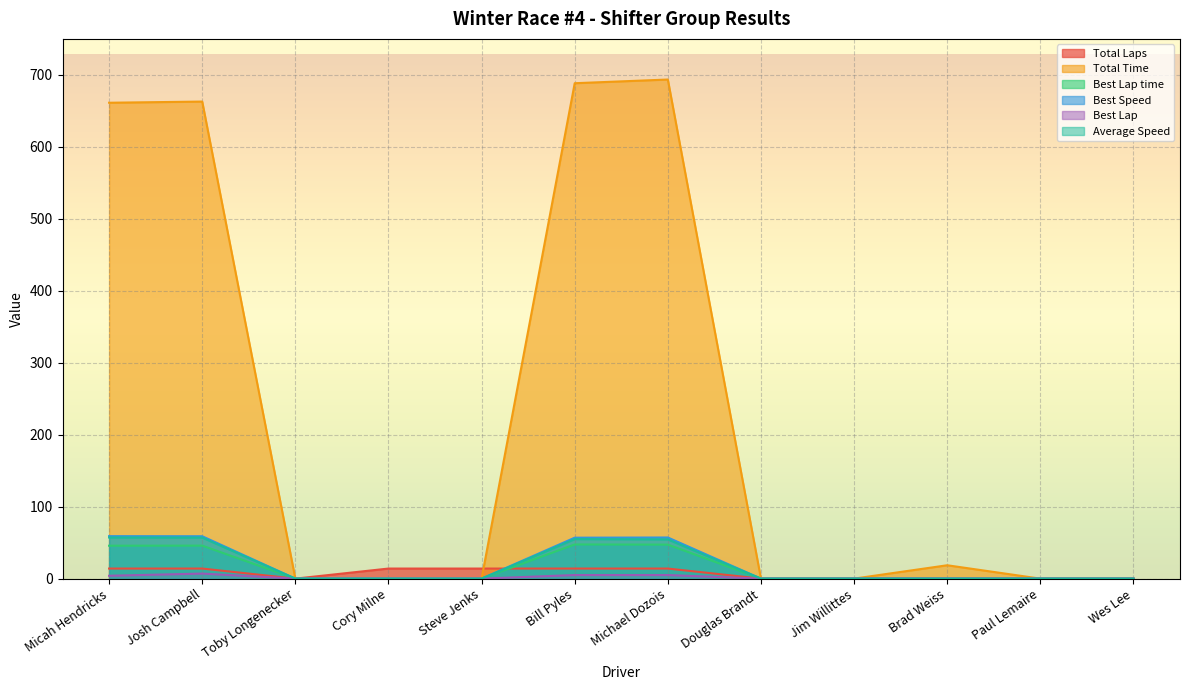

Reading left to right, what are all the values shown in this chart?

Total Laps: Micah Hendricks=14.0	Josh Campbell=14.0	Toby Longenecker=0.0	Cory Milne=14.0	Steve Jenks=14.0	Bill Pyles=14.0	Michael Dozois=14.0	Douglas Brandt=0.0	Jim Willittes=0.0	Brad Weiss=0.0	Paul Lemaire=0.0	Wes Lee=0.0
Total Time: Micah Hendricks=661.3	Josh Campbell=662.9	Toby Longenecker=0.0	Cory Milne=0.0	Steve Jenks=0.0	Bill Pyles=688.4	Michael Dozois=693.5	Douglas Brandt=0.0	Jim Willittes=0.0	Brad Weiss=18.6	Paul Lemaire=0.0	Wes Lee=0.0
Best Lap time: Micah Hendricks=45.7	Josh Campbell=45.8	Toby Longenecker=0.0	Cory Milne=0.0	Steve Jenks=0.0	Bill Pyles=47.5	Michael Dozois=47.2	Douglas Brandt=0.0	Jim Willittes=0.0	Brad Weiss=0.0	Paul Lemaire=0.0	Wes Lee=0.0
Best Speed: Micah Hendricks=59.0	Josh Campbell=58.9	Toby Longenecker=0.0	Cory Milne=0.0	Steve Jenks=0.0	Bill Pyles=56.9	Michael Dozois=57.2	Douglas Brandt=0.0	Jim Willittes=0.0	Brad Weiss=0.0	Paul Lemaire=0.0	Wes Lee=0.0
Best Lap: Micah Hendricks=4.0	Josh Campbell=7.0	Toby Longenecker=0.0	Cory Milne=0.0	Steve Jenks=0.0	Bill Pyles=5.0	Michael Dozois=5.0	Douglas Brandt=0.0	Jim Willittes=0.0	Brad Weiss=0.0	Paul Lemaire=0.0	Wes Lee=0.0
Average Speed: Micah Hendricks=57.2	Josh Campbell=57.0	Toby Longenecker=0.0	Cory Milne=0.0	Steve Jenks=0.0	Bill Pyles=54.9	Michael Dozois=54.5	Douglas Brandt=0.0	Jim Willittes=0.0	Brad Weiss=0.0	Paul Lemaire=0.0	Wes Lee=0.0